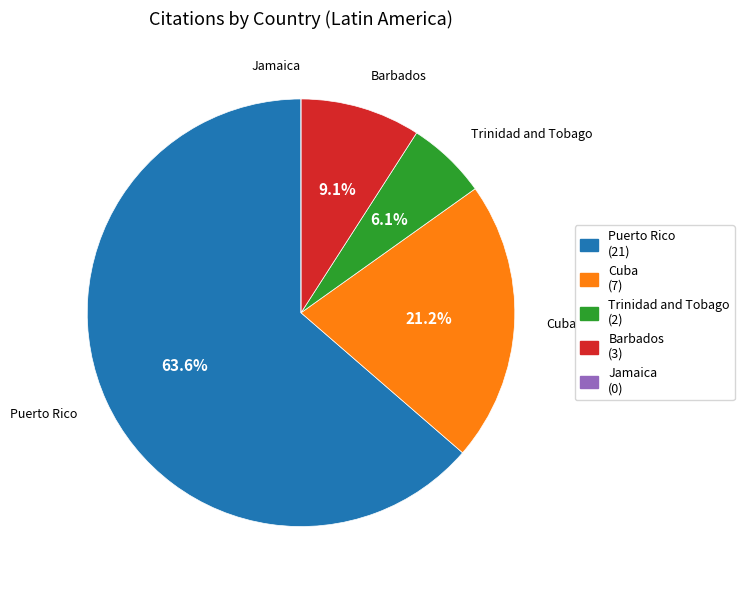

Does Trinidad and Tobago represent more than half of the total?

No